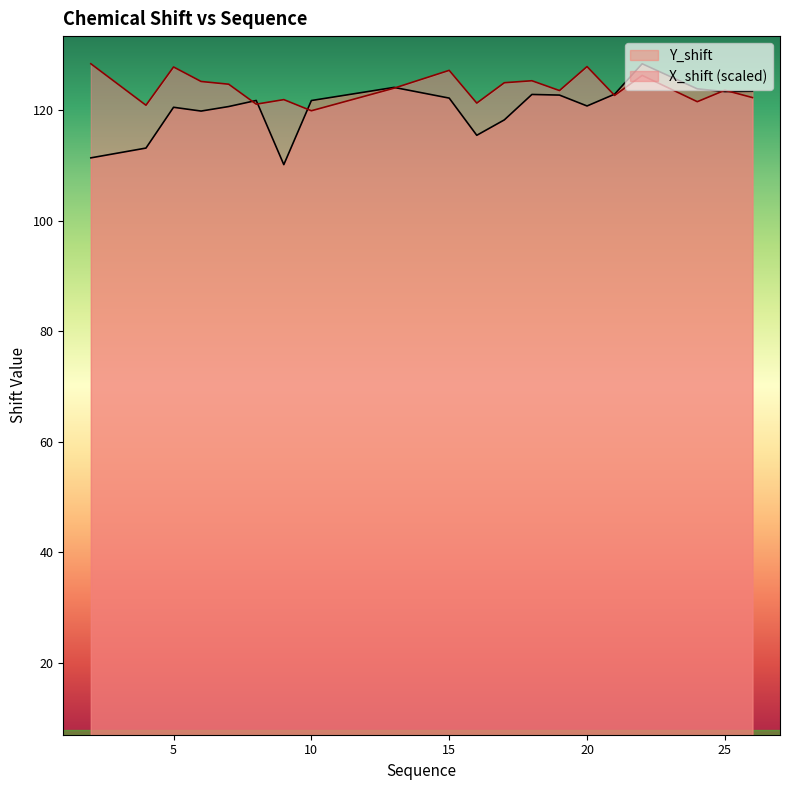

True or false: Y_shift and X_shift cross at least once.

True